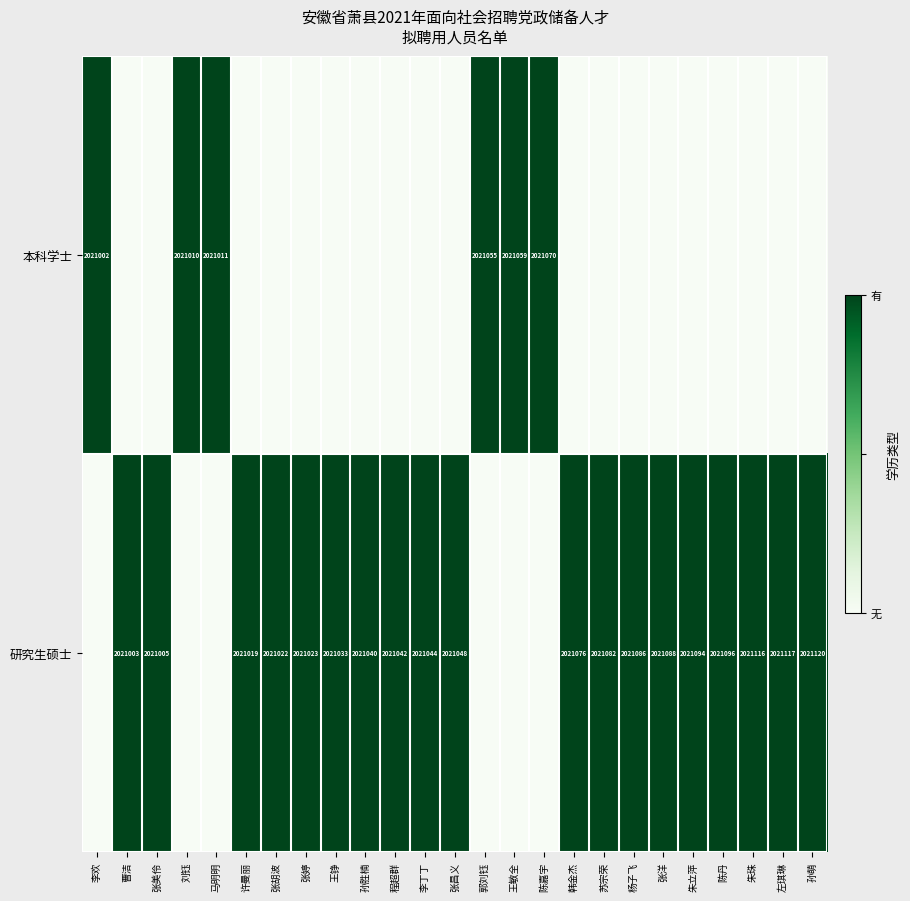

The value of 研究生硕士 at 朱立萍 is 1293761. True or false?

False